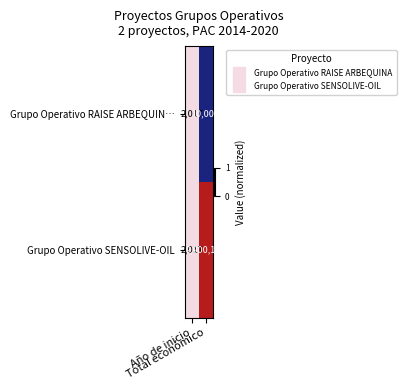

Which series has the largest total across all categories?

Grupo Operativo SENSOLIVE-OIL